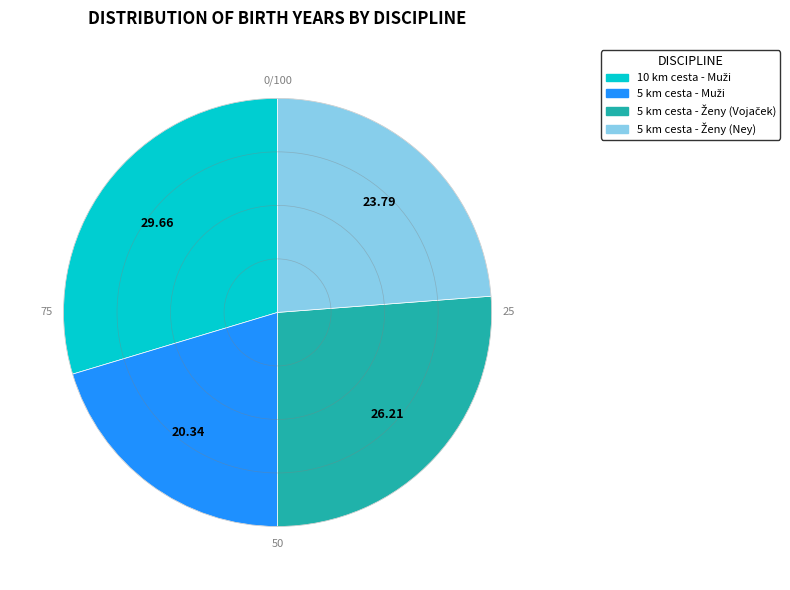

Does any single category account for the majority?

No